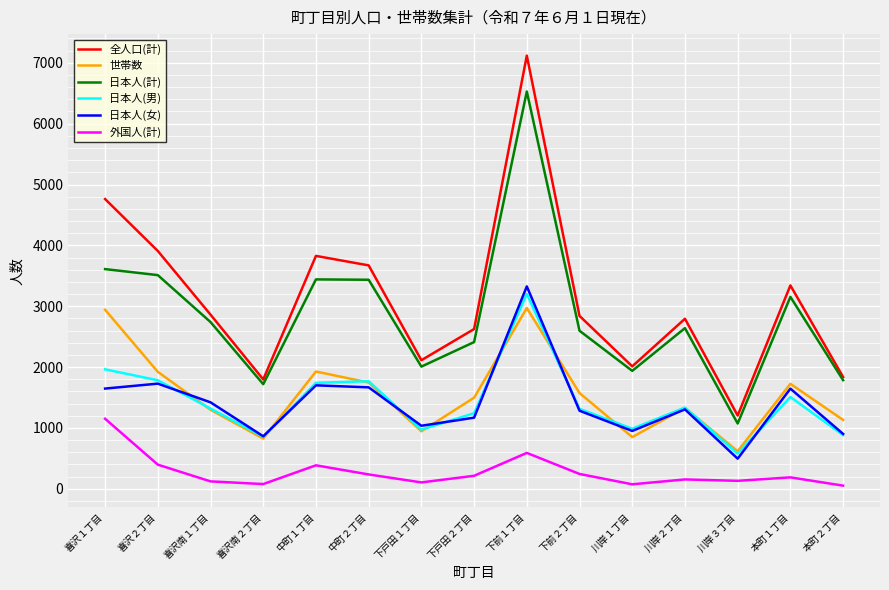

Where does the 全人口(計) series first go above 2841?

喜沢１丁目